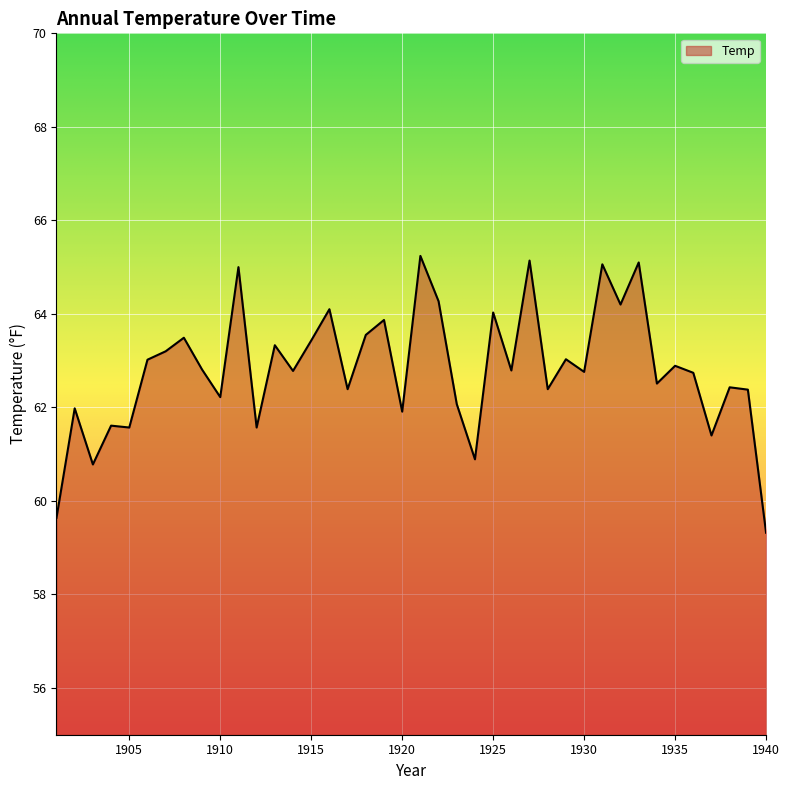

What is the difference between the maximum and minimum values?

5.9